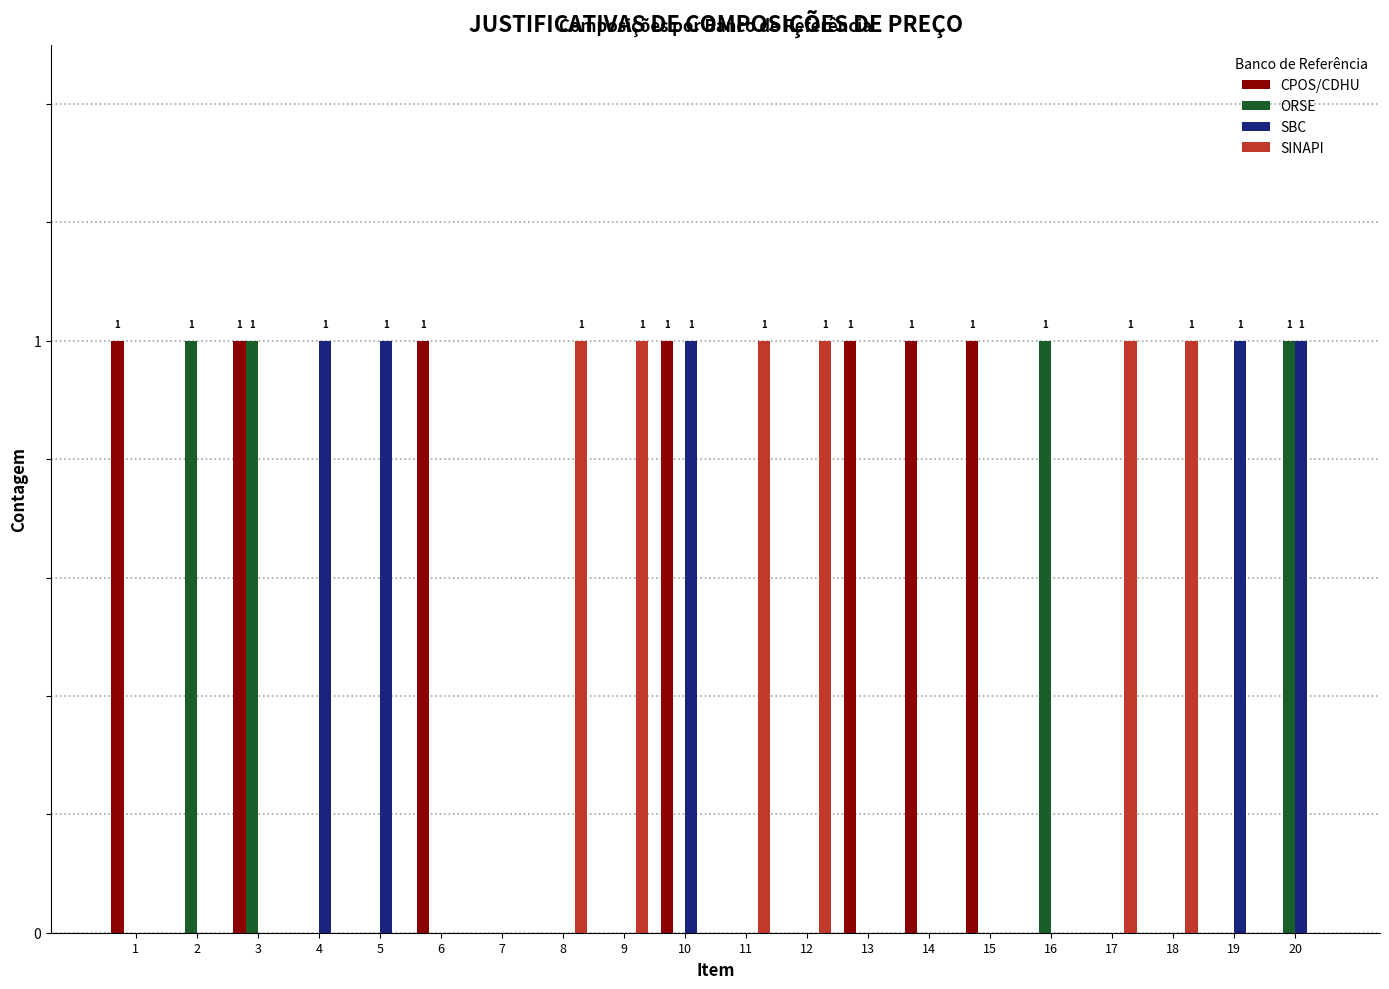

Reading left to right, list all the values displayed in this chart.

CPOS/CDHU: 1=1	2=0	3=1	4=0	5=0	6=1	7=0	8=0	9=0	10=1	11=0	12=0	13=1	14=1	15=1	16=0	17=0	18=0	19=0	20=0
ORSE: 1=0	2=1	3=1	4=0	5=0	6=0	7=0	8=0	9=0	10=0	11=0	12=0	13=0	14=0	15=0	16=1	17=0	18=0	19=0	20=1
SBC: 1=0	2=0	3=0	4=1	5=1	6=0	7=0	8=0	9=0	10=1	11=0	12=0	13=0	14=0	15=0	16=0	17=0	18=0	19=1	20=1
SINAPI: 1=0	2=0	3=0	4=0	5=0	6=0	7=0	8=1	9=1	10=0	11=1	12=1	13=0	14=0	15=0	16=0	17=1	18=1	19=0	20=0